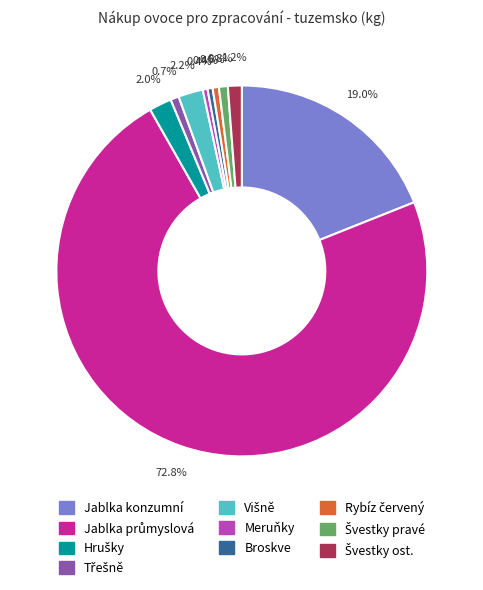

What percentage is NOT represented by Jablka konzumní?

81.0%